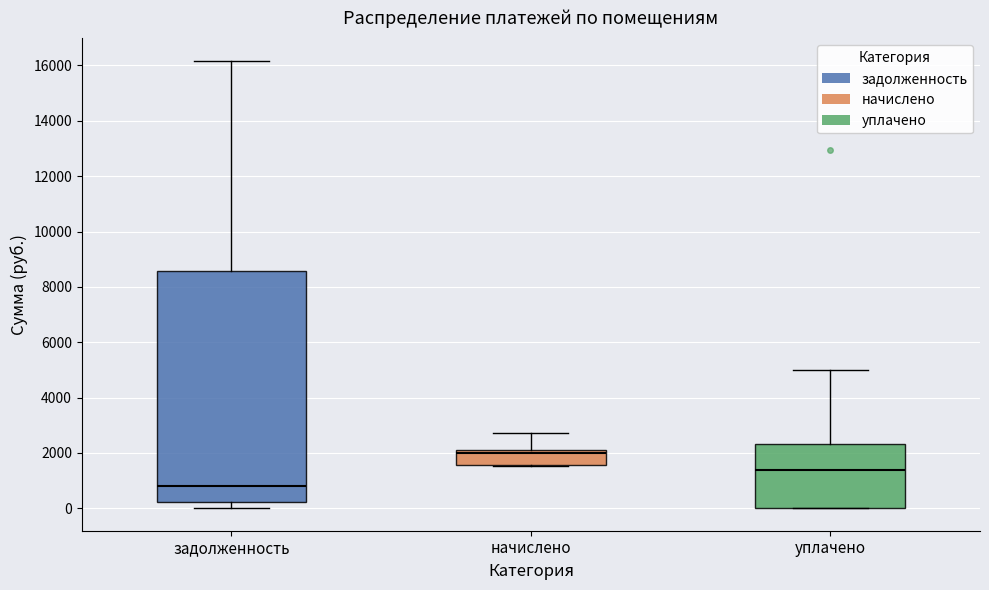

Which box has the highest median line?

начислено